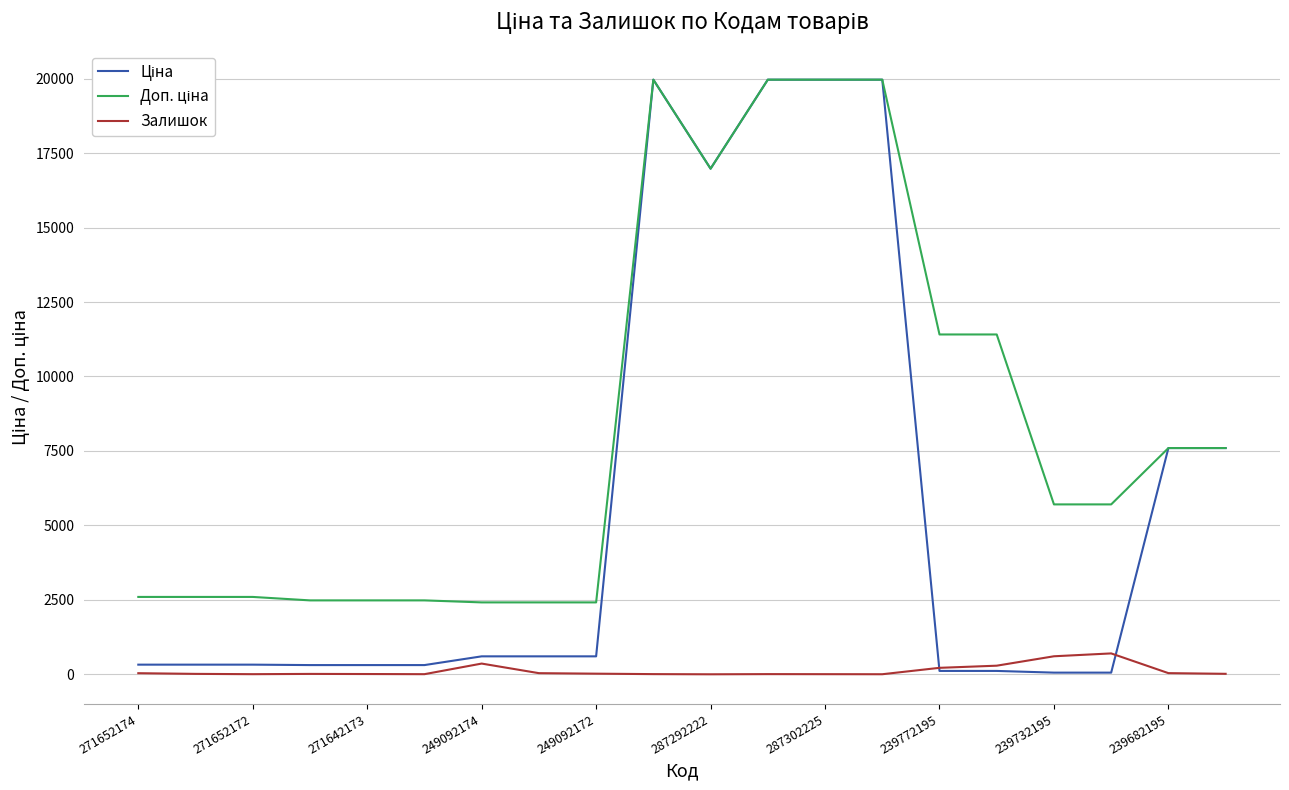

What is the label of the 8th point from the left?

239772195